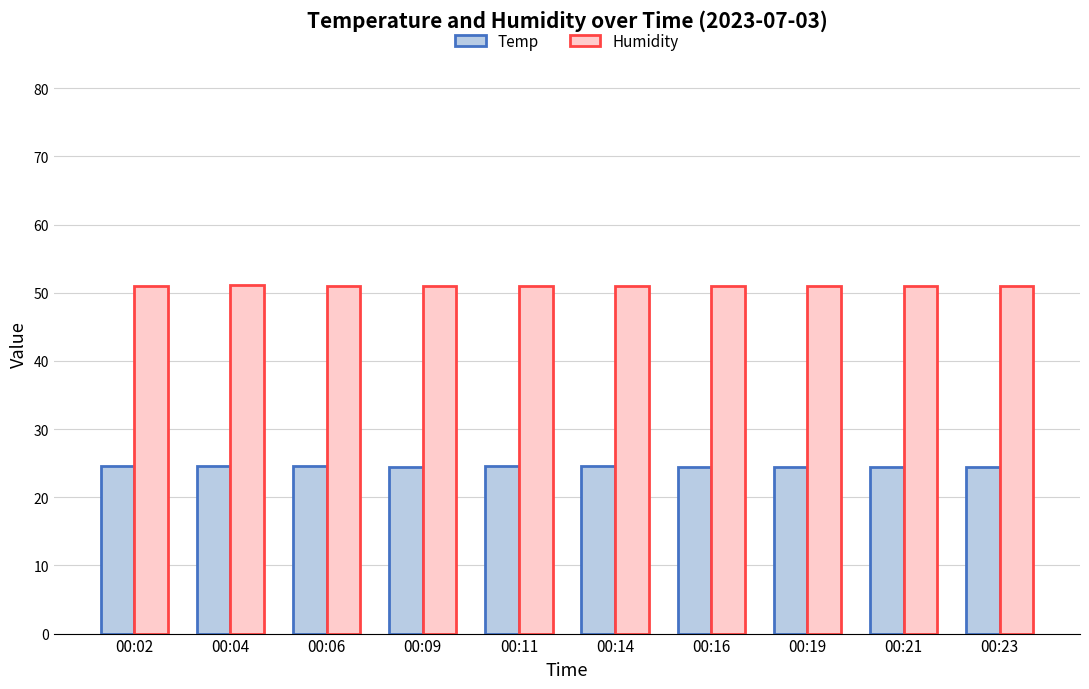

What is the difference between the highest and lowest values at 00:16?

26.5